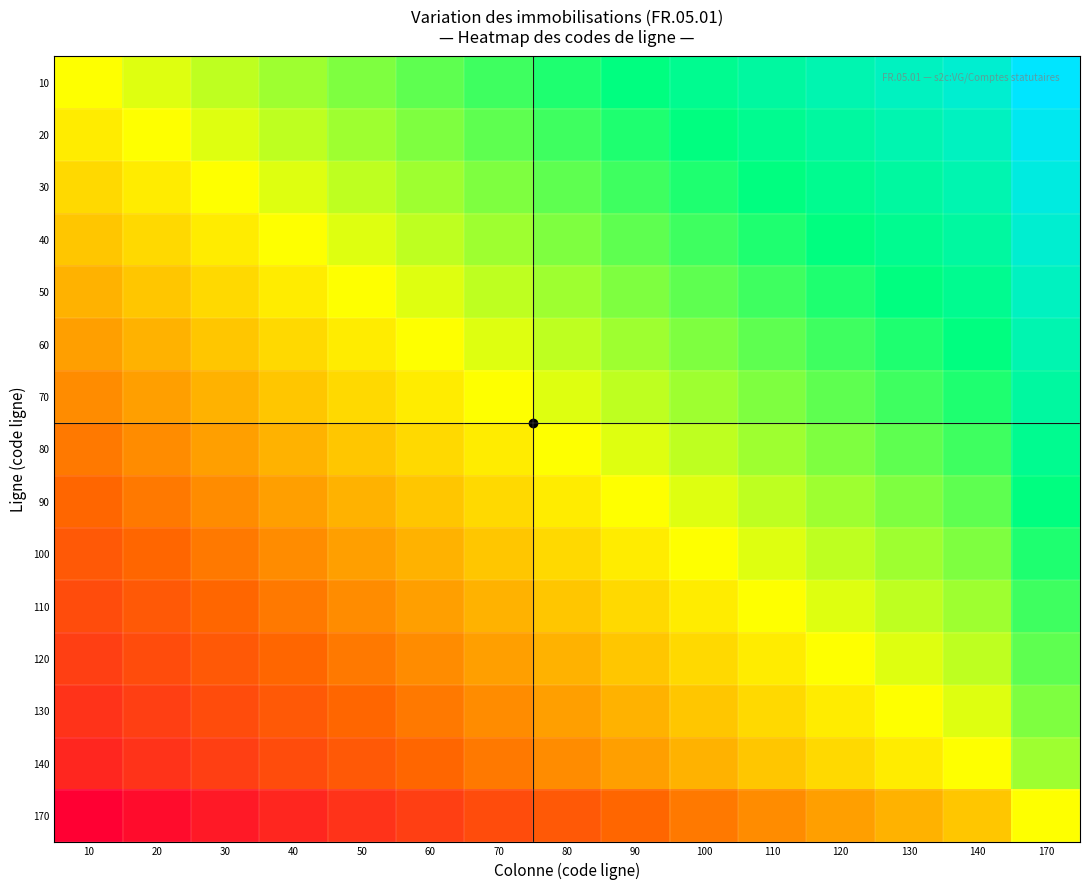

Count the number of data series in this chart.

15